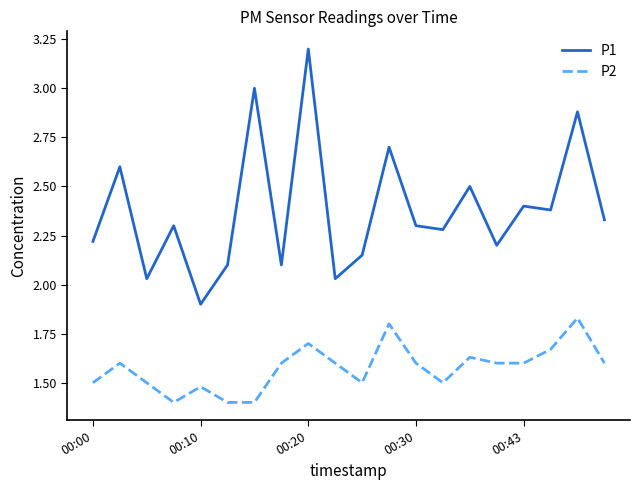

Rank the series by their maximum value, from highest to lowest.

P1, P2